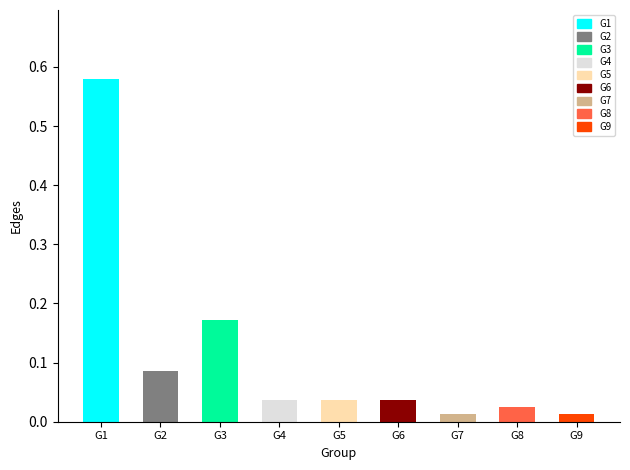

Count the number of categories in the chart.

9